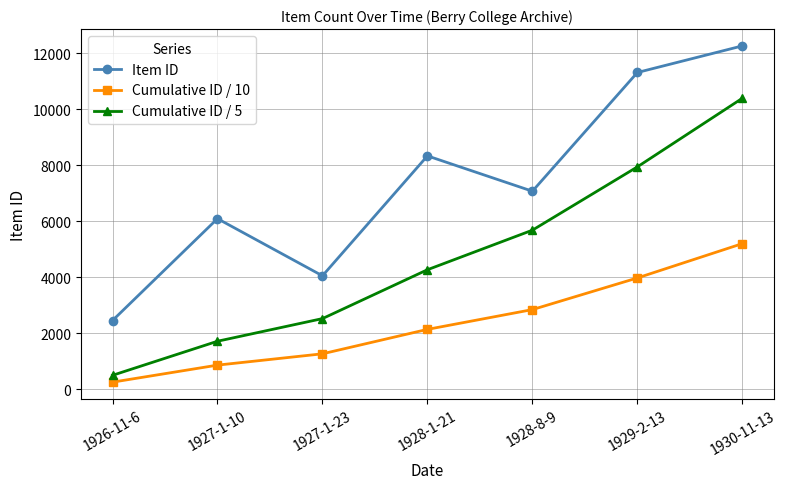

True or false: Cumulative ID / 10 has more than 2 interior local peaks.

False